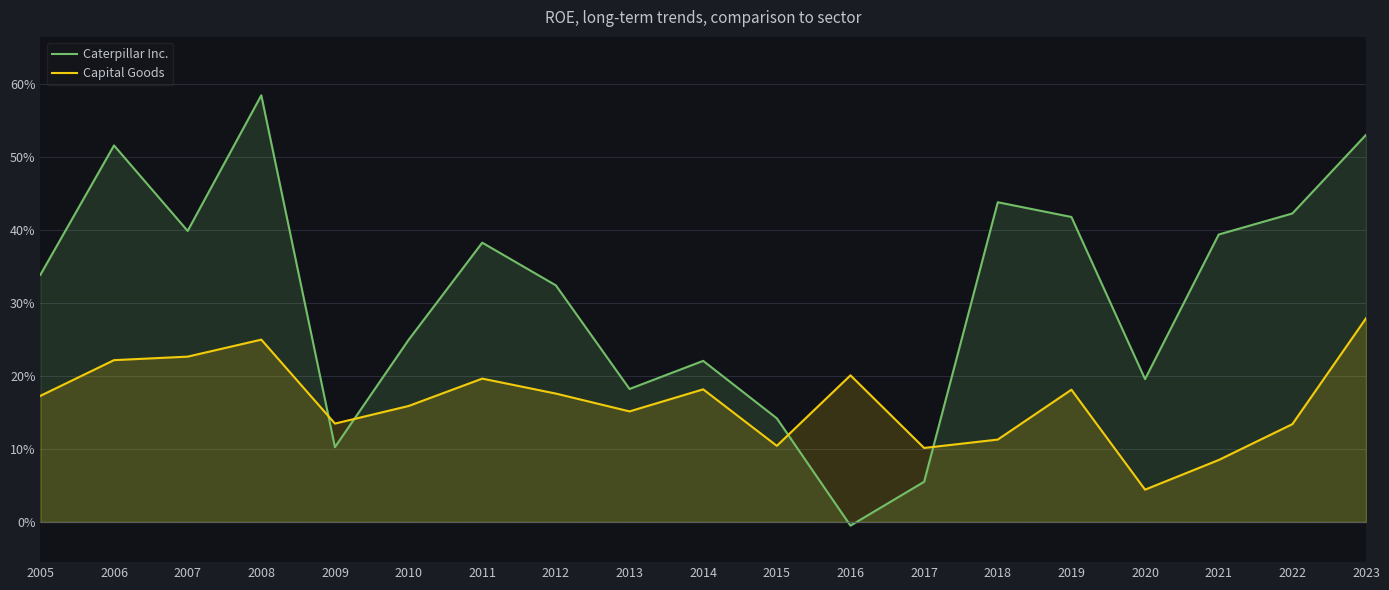

What are all the series names shown in the legend?

Caterpillar Inc., Capital Goods